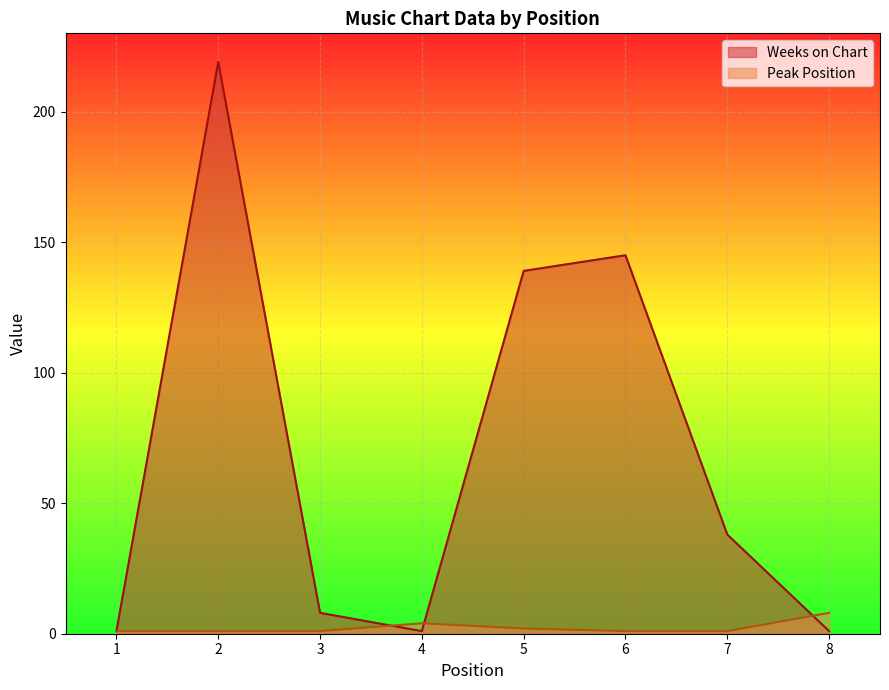

What is the value of the Peak Position point at the 7th from the left?

1